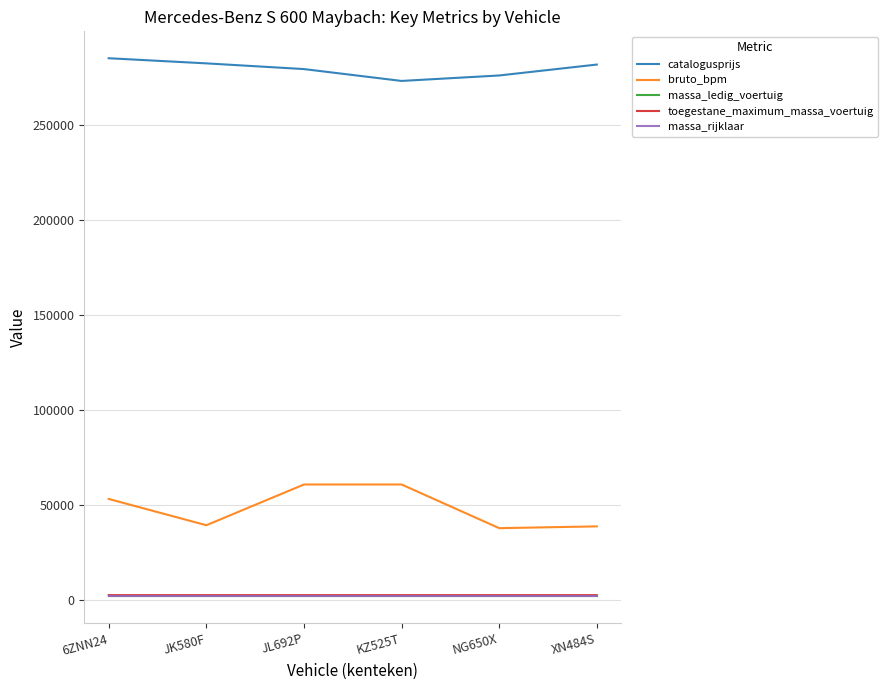

What is the highest value of the massa_rijklaar series?

2335